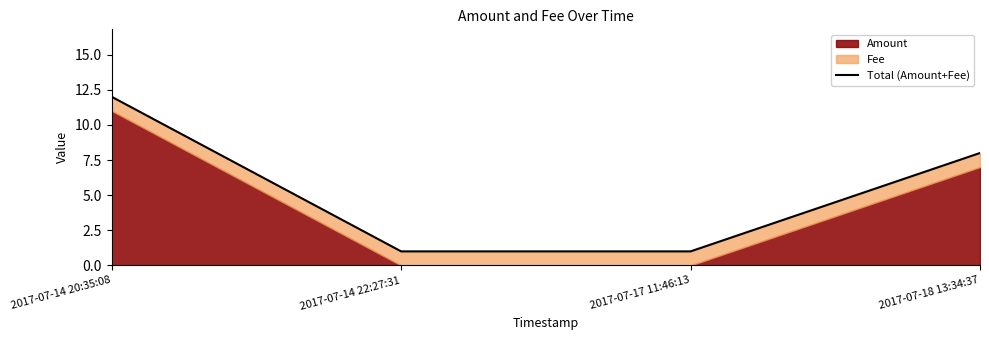

List the labels in order of value, smallest first.

2017-07-14 22:27:31, 2017-07-17 11:46:13, 2017-07-18 13:34:37, 2017-07-14 20:35:08